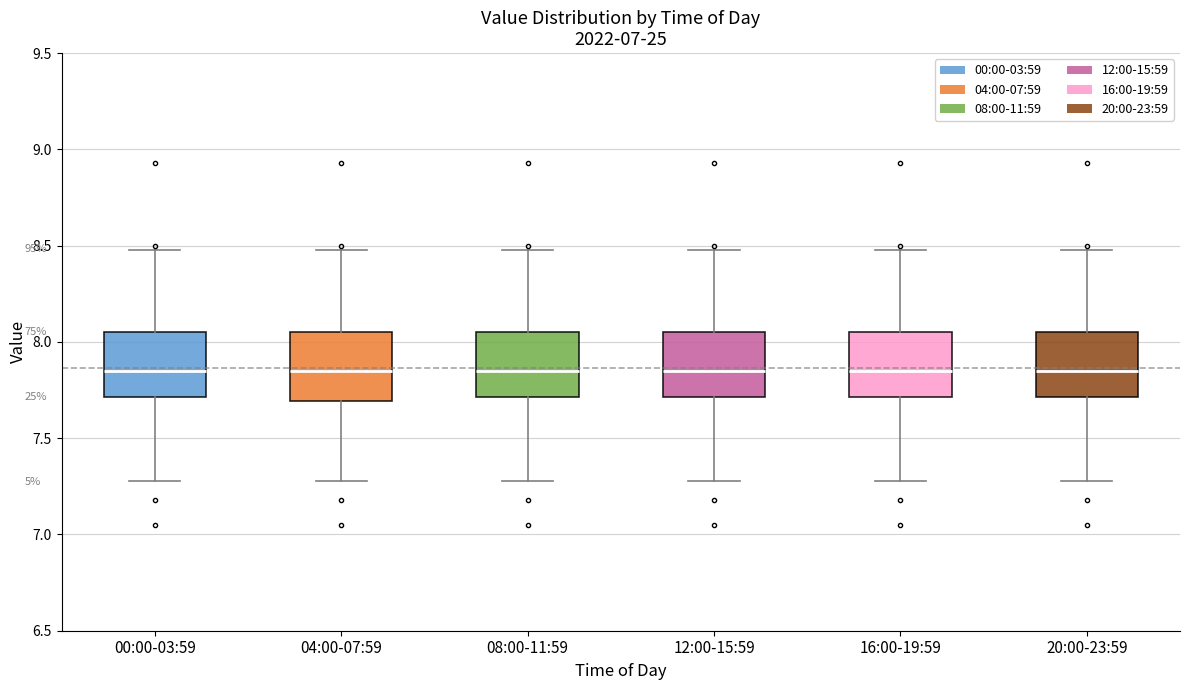

Where is the upper edge of the box for 20:00-23:59 on the y-axis? The values are not printed on the chart, so give them approximately, as read against the axis.

8.05